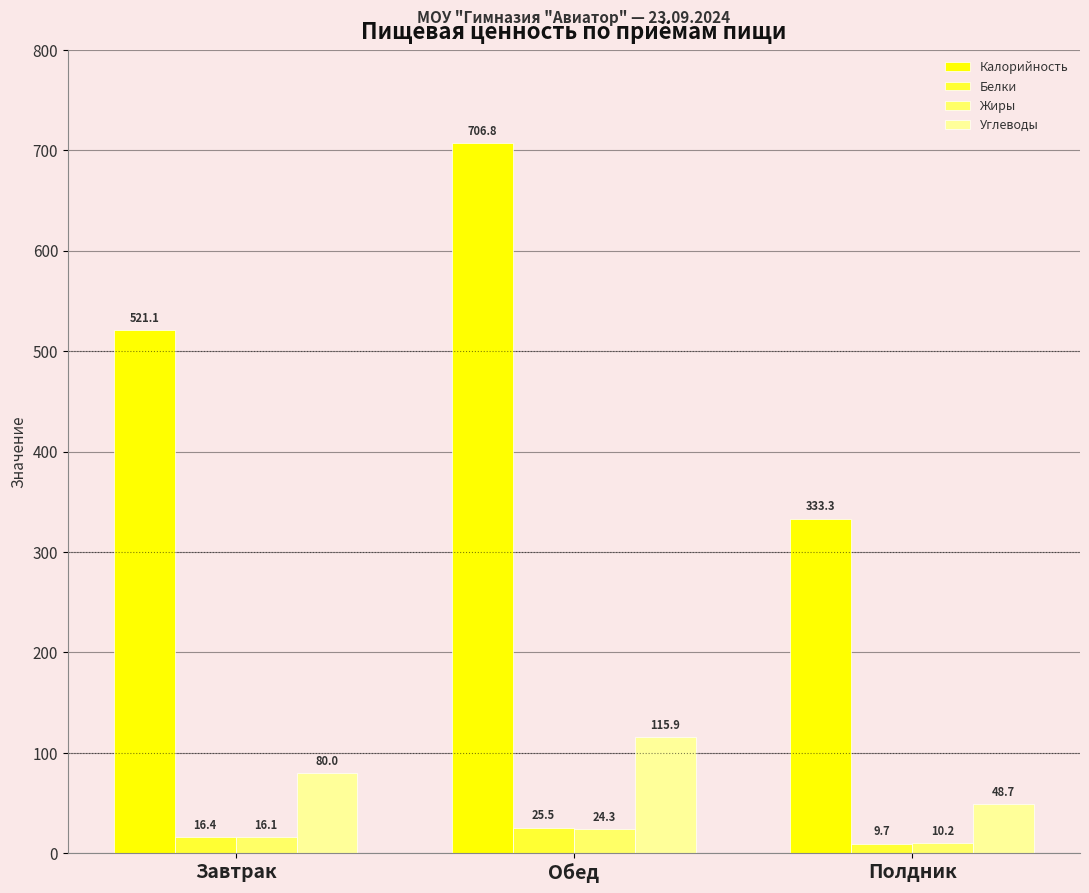

The value of Жиры at Обед is 24.3. True or false?

True